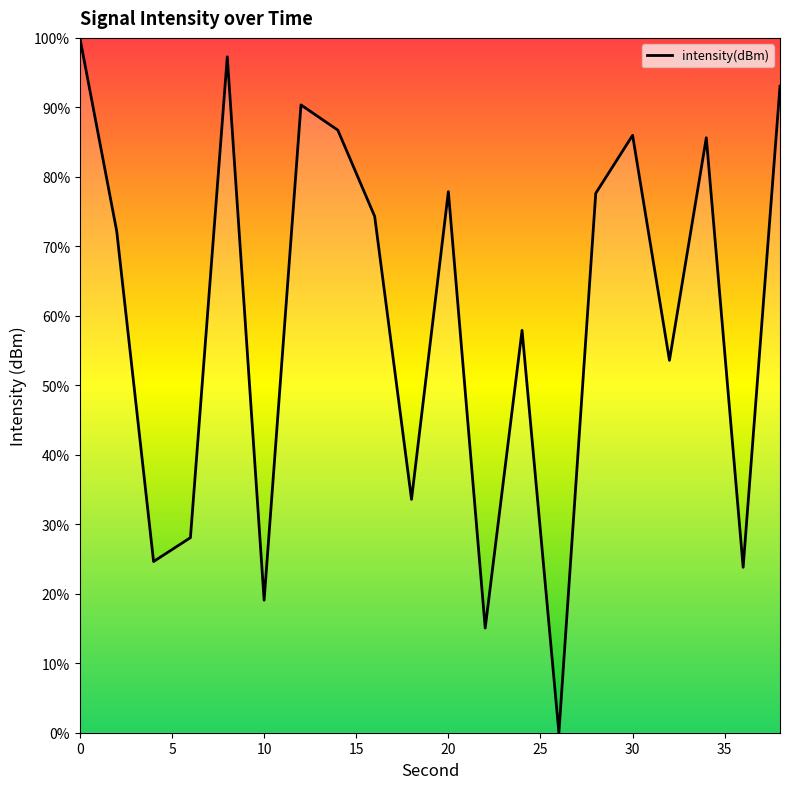

How many lines are shown in the chart?

1